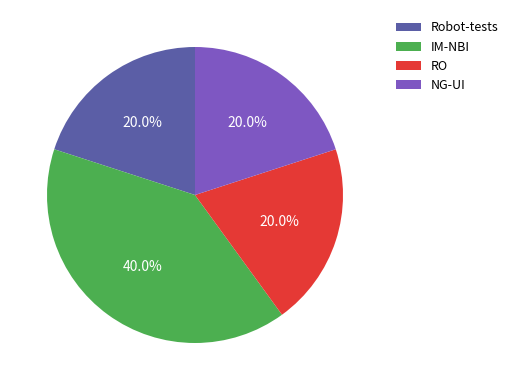

What portion of the pie excludes Robot-tests?

80.0%